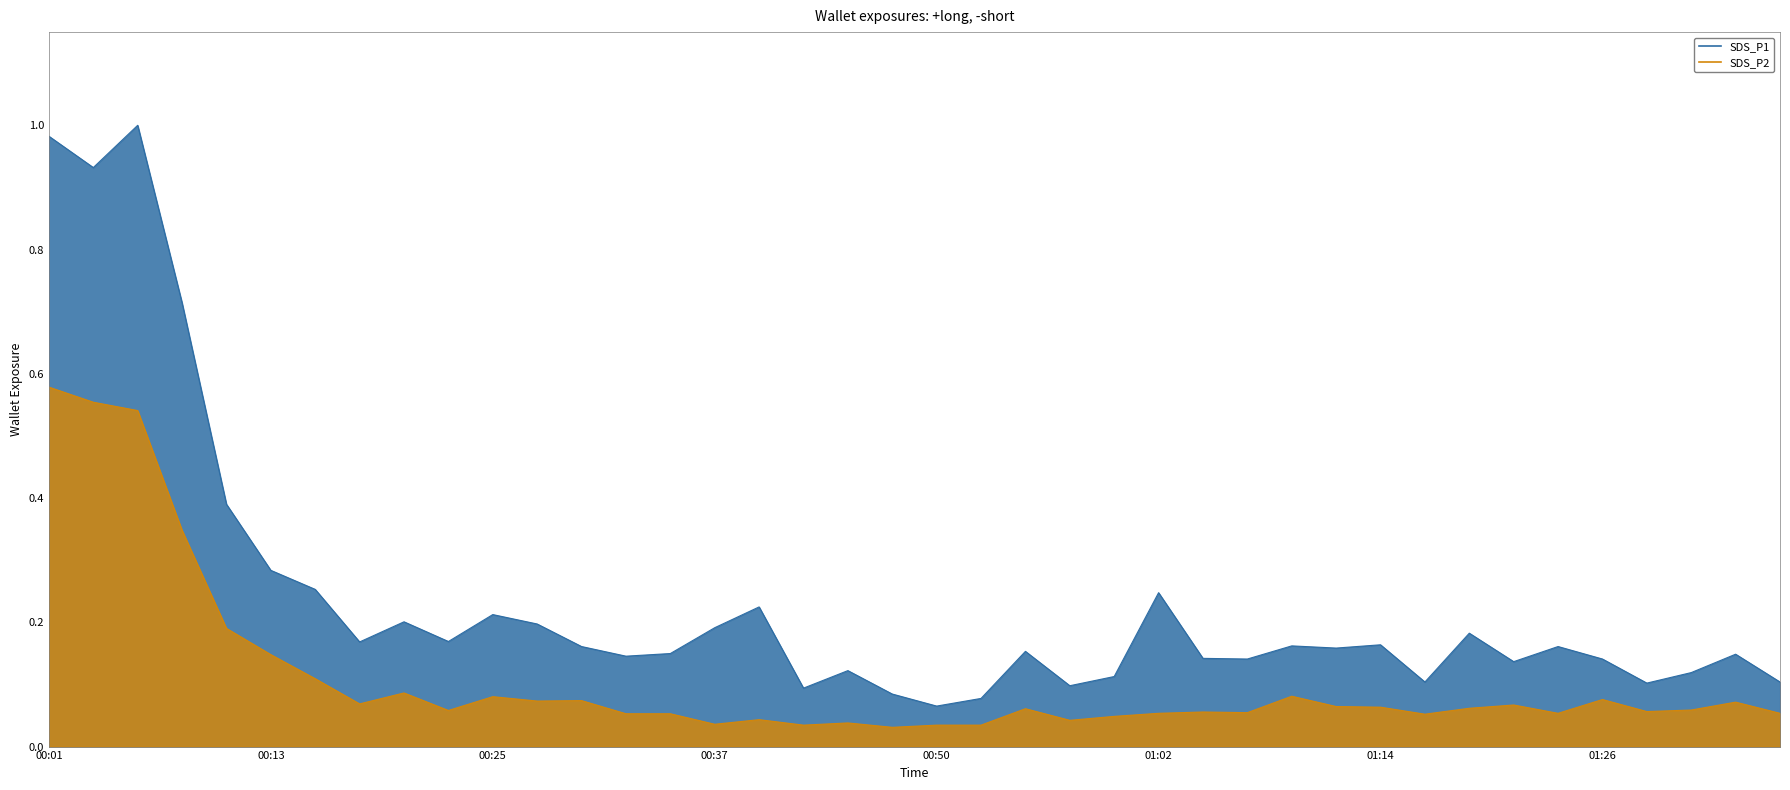

Which series has the widest spread of values?

SDS_P1_line